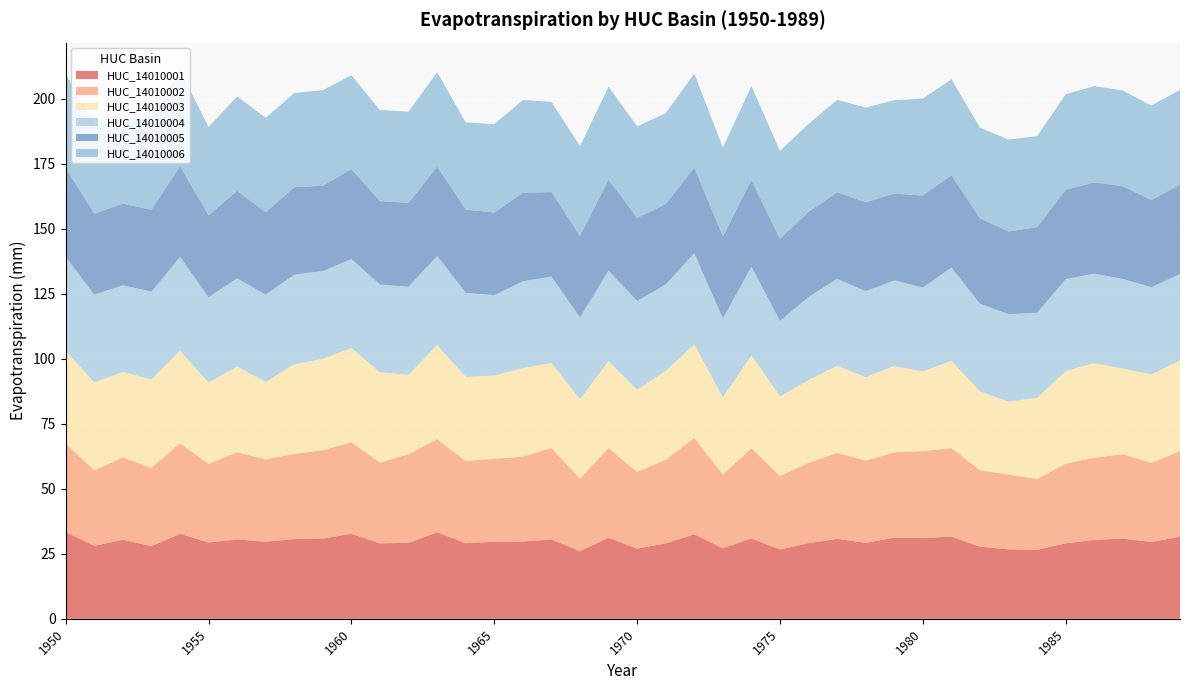

Reading right to left, transcribe all the data shown in this chart.

HUC_14010001.Evapotranspiration: 31.6	29.6	30.8	30.4	29.0	26.5	26.7	27.7	31.6	31.1	31.2	29.2	30.8	29.1	26.6	30.9	27.1	32.5	29.0	27.0	31.2	26.0	30.5	29.7	29.6	29.1	33.3	29.2	29.0	32.7	30.9	30.6	29.6	30.5	29.4	32.7	28.0	30.4	28.1	33.4
HUC_14010002.Evapotranspiration: 32.9	30.5	32.5	31.6	30.7	27.3	28.7	29.4	34.0	33.4	32.8	31.6	33.0	30.8	28.3	34.7	28.3	37.1	32.2	29.5	34.4	27.9	35.1	32.7	31.9	31.6	35.8	34.1	31.1	35.2	34.0	32.8	31.7	33.6	30.2	34.8	30.1	31.7	29.0	34.0
HUC_14010003.Evapotranspiration: 35.0	33.9	32.9	36.4	35.6	31.1	28.1	30.3	33.6	30.6	33.2	32.1	33.5	31.9	30.6	35.7	29.7	36.0	34.2	31.5	33.5	30.6	32.7	34.1	32.0	32.3	36.1	30.5	34.7	36.3	35.1	34.4	29.7	32.9	31.3	35.6	34.0	32.8	33.8	35.6
HUC_14010004.Evapotranspiration: 33.2	33.5	34.5	34.4	35.3	32.8	33.6	33.7	35.9	32.2	32.9	33.1	33.4	31.9	29.0	34.1	30.3	35.1	33.2	34.2	34.8	31.4	33.2	33.4	30.9	32.3	34.3	33.9	33.7	34.2	33.8	34.5	33.6	33.9	32.8	36.1	33.7	33.3	33.7	36.2
HUC_14010005.Evapotranspiration: 34.4	33.5	35.6	35.1	34.3	32.9	31.8	32.8	35.5	35.4	33.4	34.1	33.3	32.7	31.5	33.2	31.6	32.9	30.9	31.9	34.9	31.3	32.5	33.9	31.8	32.0	34.3	32.2	32.1	34.5	32.8	33.6	31.6	33.6	31.5	34.9	31.5	31.4	31.1	34.1
HUC_14010006.Evapotranspiration: 36.4	36.3	36.8	37.0	36.8	35.0	35.3	34.9	36.9	37.3	35.9	36.4	35.5	33.8	33.8	36.2	34.1	36.2	35.0	35.2	35.8	34.6	34.7	35.8	34.0	33.5	36.3	35.1	35.0	36.2	36.7	36.3	36.4	36.3	34.0	37.0	35.6	32.5	34.1	36.3